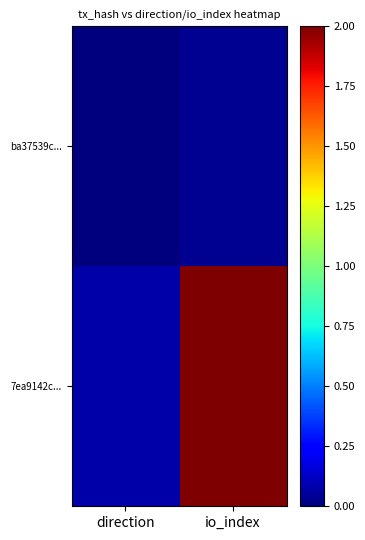

Rank the series by their average value, from highest to lowest.

7ea9142c..., ba37539c...